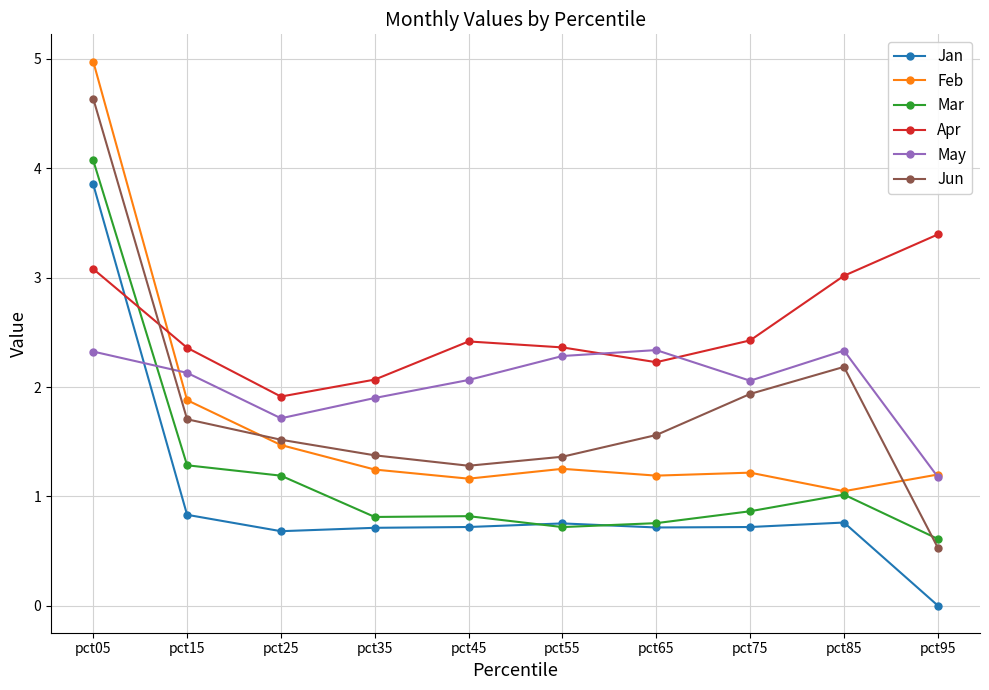

What is the value of the Feb point at the 3rd from the left?

1.5